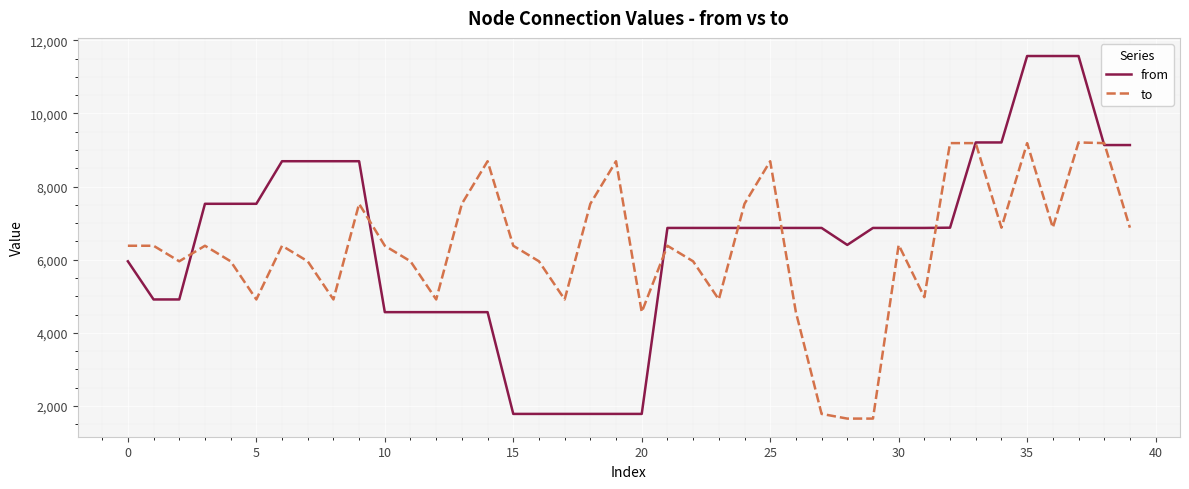

Rank the series by their maximum value, from lowest to highest.

to, from